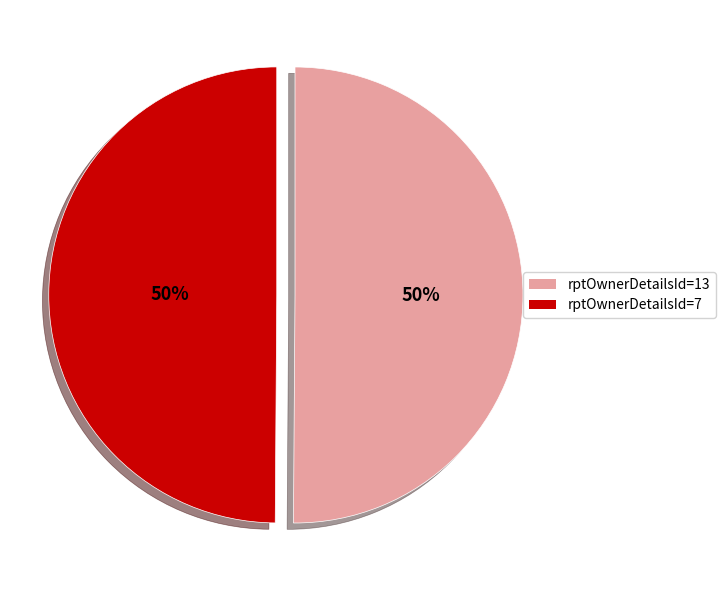

What is the ratio of the value at rptOwnerDetailsId=7 to the value at rptOwnerDetailsId=13?

1.0